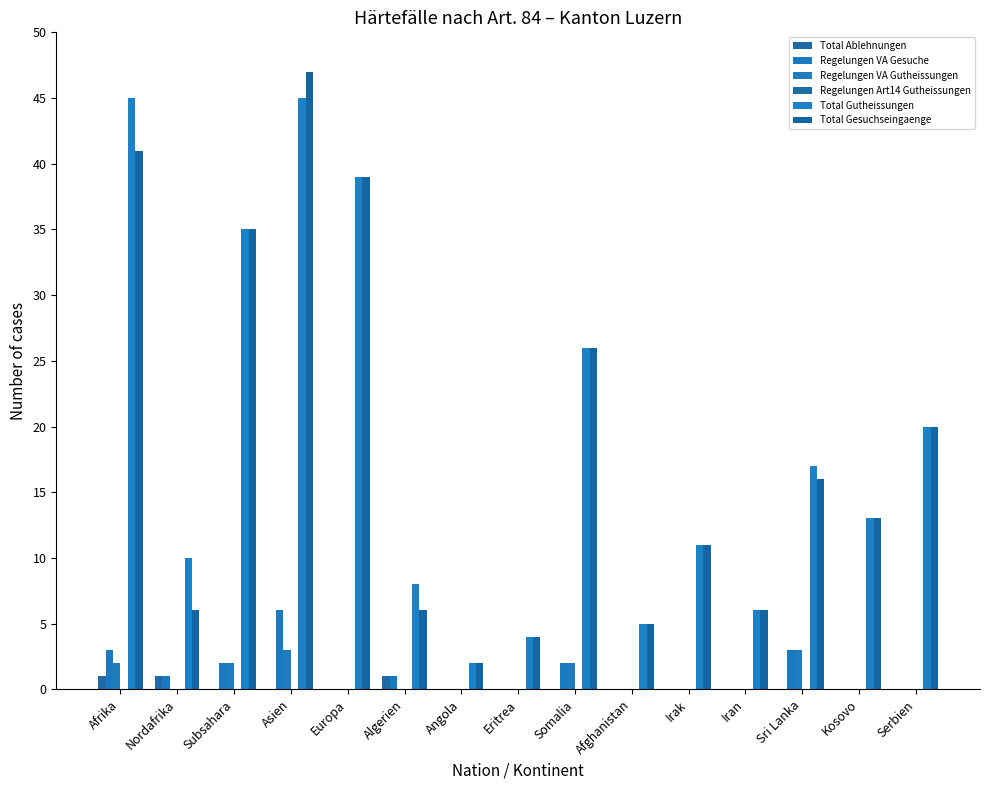

Reading left to right, transcribe all the data shown in this chart.

Total Ablehnungen: Afrika=1	Nordafrika=1	Subsahara=0	Asien=0	Europa=0	Algerien=1	Angola=0	Eritrea=0	Somalia=0	Afghanistan=0	Irak=0	Iran=0	Sri Lanka=0	Kosovo=0	Serbien=0
Regelungen VA Gesuche: Afrika=3	Nordafrika=1	Subsahara=2	Asien=6	Europa=0	Algerien=1	Angola=0	Eritrea=0	Somalia=2	Afghanistan=0	Irak=0	Iran=0	Sri Lanka=3	Kosovo=0	Serbien=0
Regelungen VA Gutheissungen: Afrika=2	Nordafrika=0	Subsahara=2	Asien=3	Europa=0	Algerien=0	Angola=0	Eritrea=0	Somalia=2	Afghanistan=0	Irak=0	Iran=0	Sri Lanka=3	Kosovo=0	Serbien=0
Regelungen Art14 Gutheissungen: Afrika=0	Nordafrika=0	Subsahara=0	Asien=0	Europa=0	Algerien=0	Angola=0	Eritrea=0	Somalia=0	Afghanistan=0	Irak=0	Iran=0	Sri Lanka=0	Kosovo=0	Serbien=0
Total Gutheissungen: Afrika=45	Nordafrika=10	Subsahara=35	Asien=45	Europa=39	Algerien=8	Angola=2	Eritrea=4	Somalia=26	Afghanistan=5	Irak=11	Iran=6	Sri Lanka=17	Kosovo=13	Serbien=20
Total Gesuchseingaenge: Afrika=41	Nordafrika=6	Subsahara=35	Asien=47	Europa=39	Algerien=6	Angola=2	Eritrea=4	Somalia=26	Afghanistan=5	Irak=11	Iran=6	Sri Lanka=16	Kosovo=13	Serbien=20